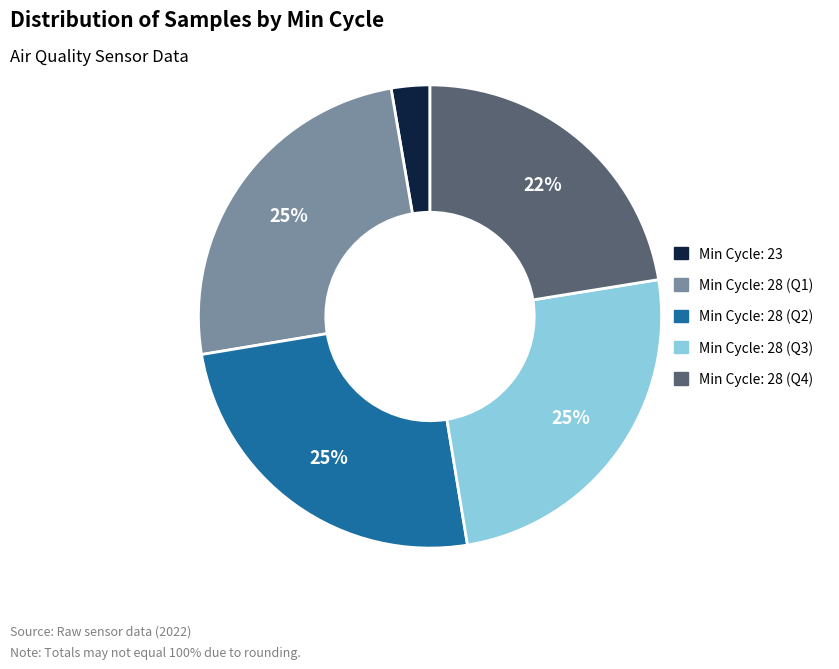

To the nearest percent, what is the average slice percentage?

20%